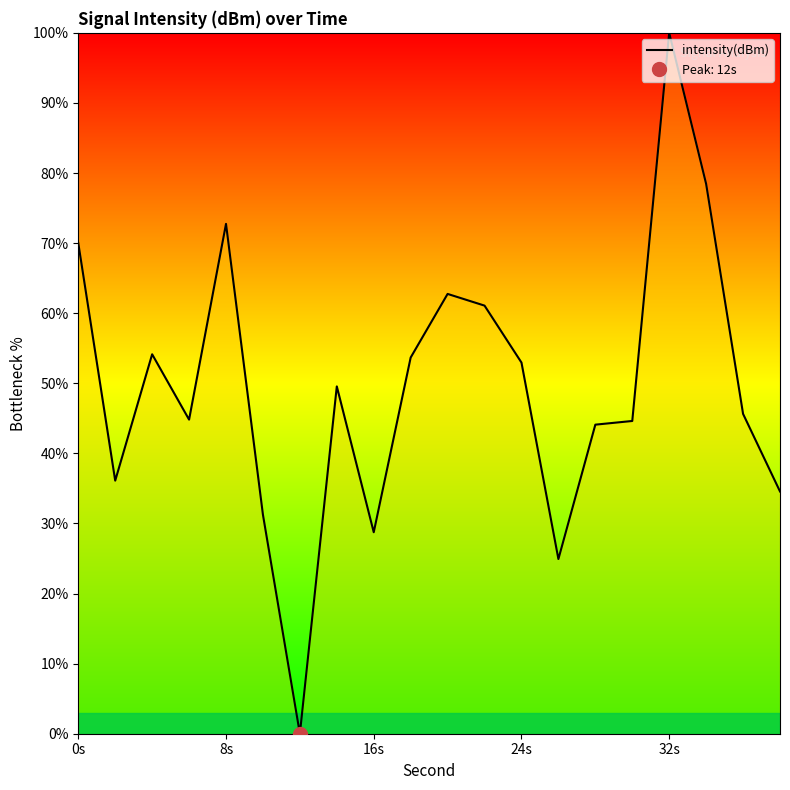

Is it true that intensity(dBm) equals 53.0 at 24s?

True